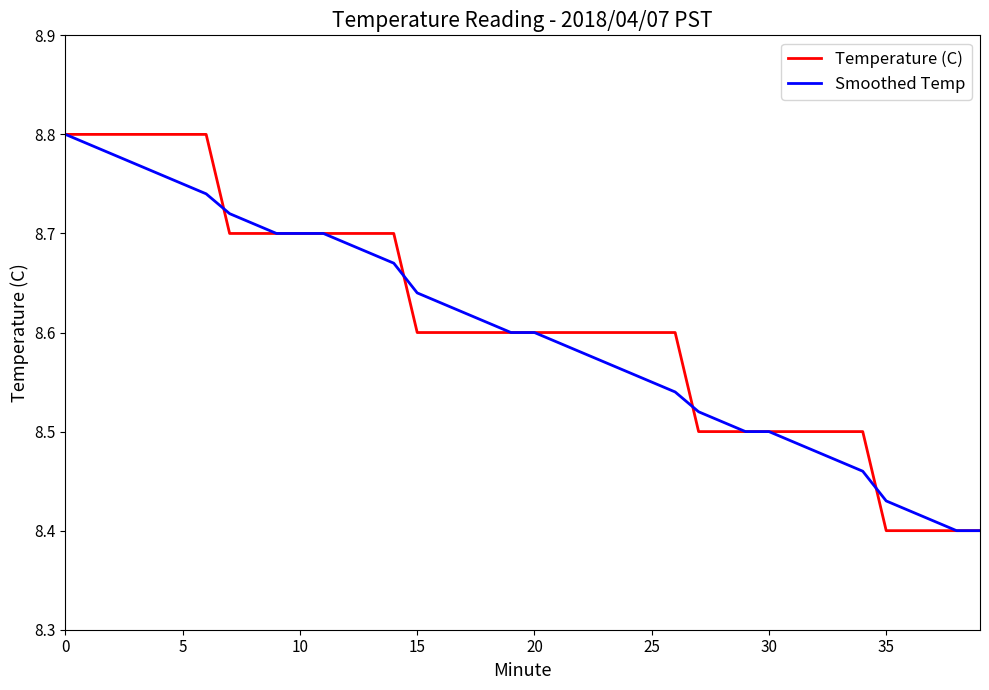

Does the chart have visible grid lines?

No